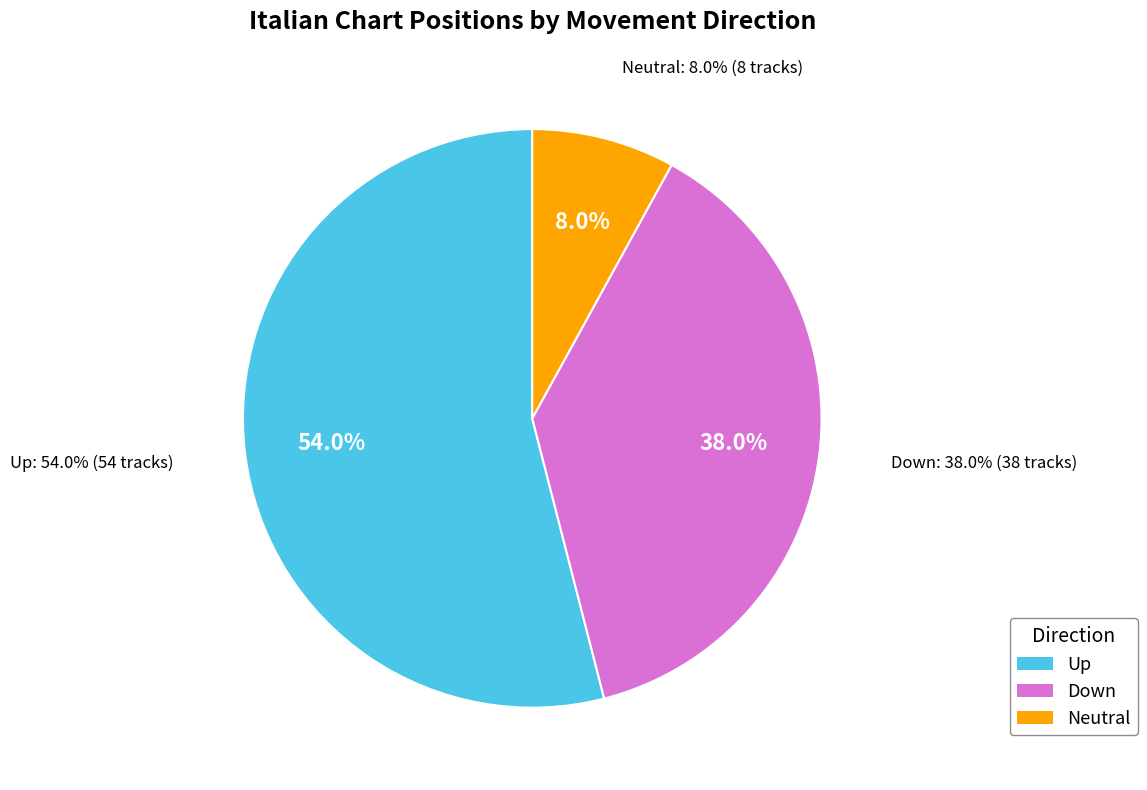

What is the change in value from up to -?

-46